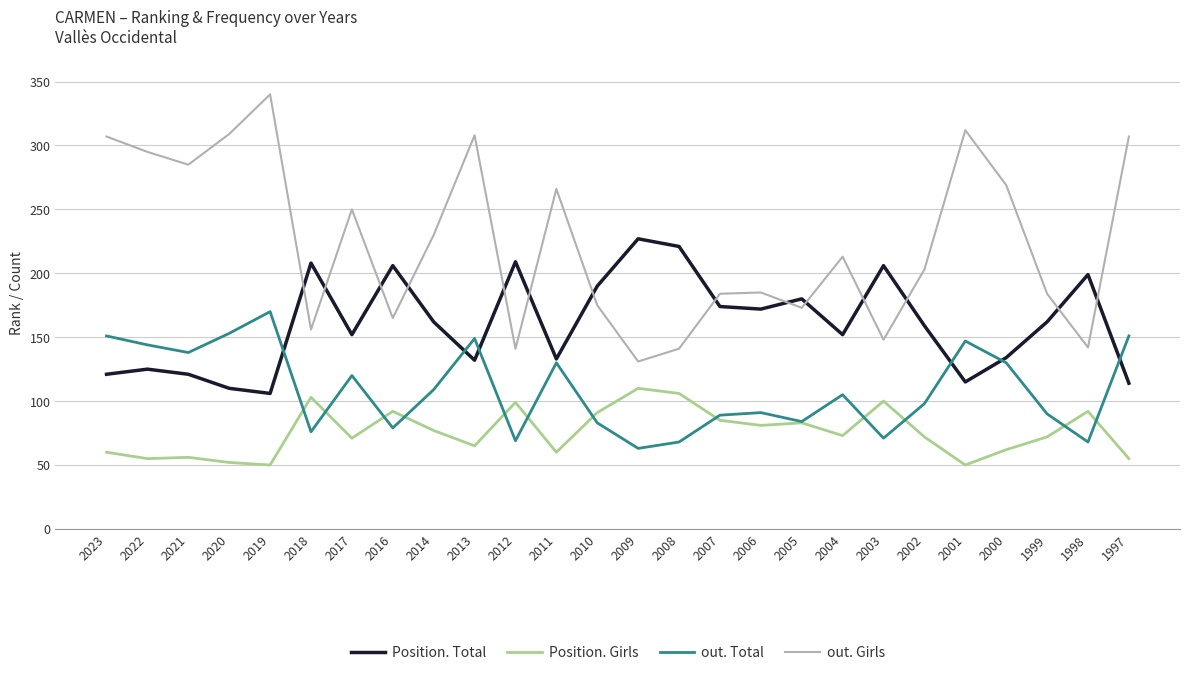

At 2004, list the series in order from largest to smallest.

out. Girls, Position. Total, out. Total, Position. Girls